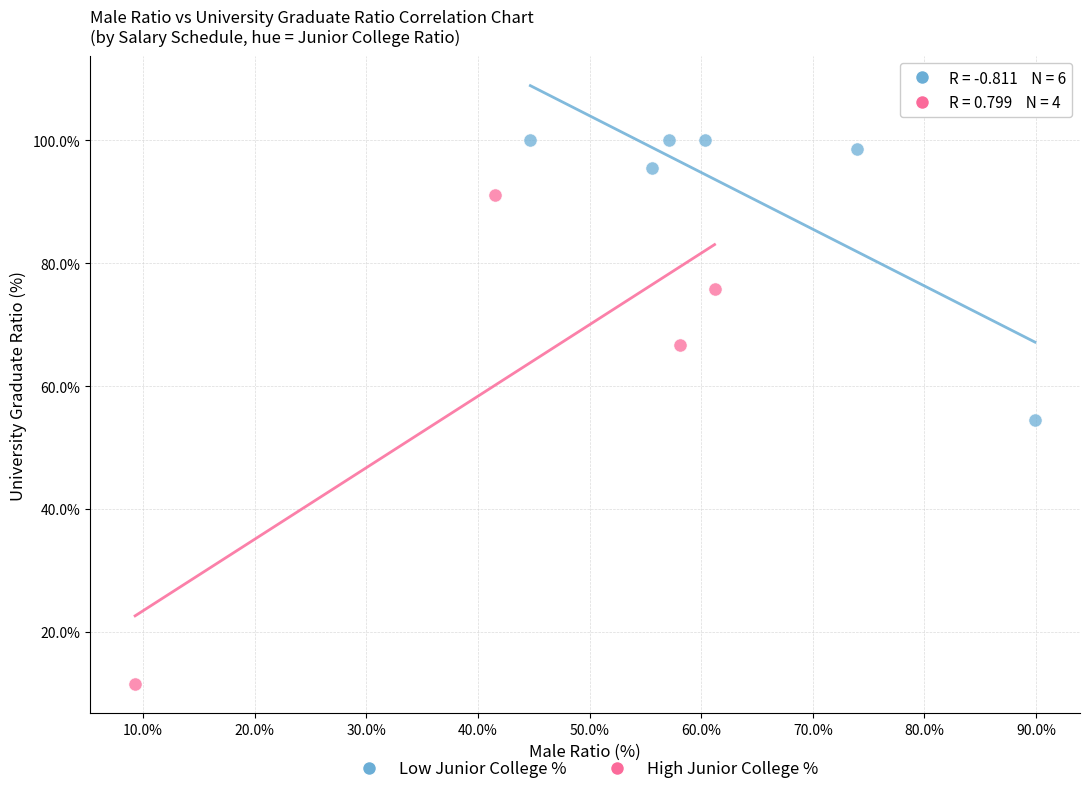

Which series contains the lowest Y value?

High Junior College %